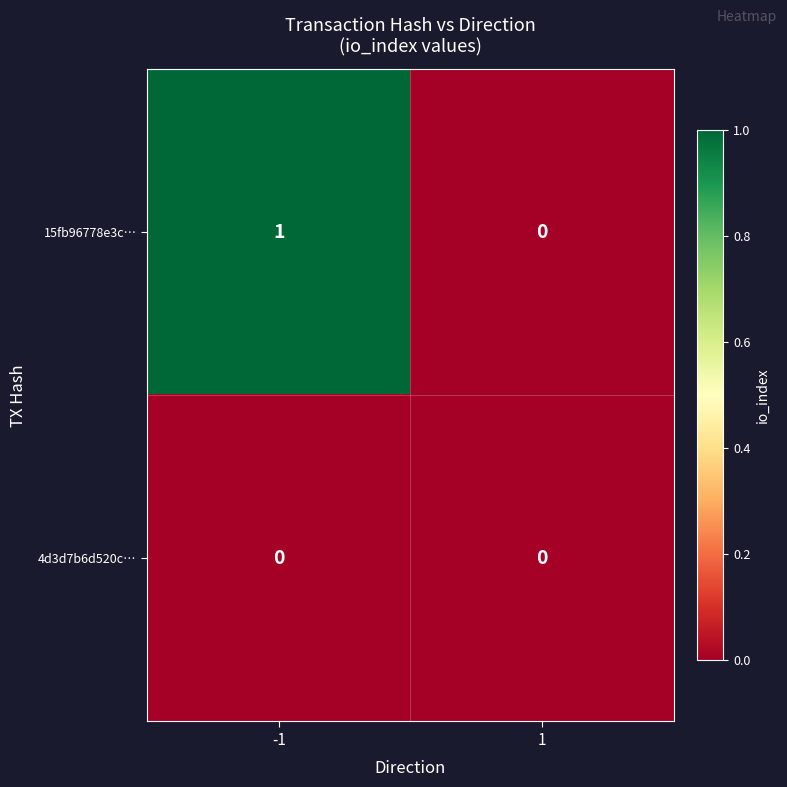

List the series in order of their overall mean, lowest first.

4d3d7b6d520c…, 15fb96778e3c…